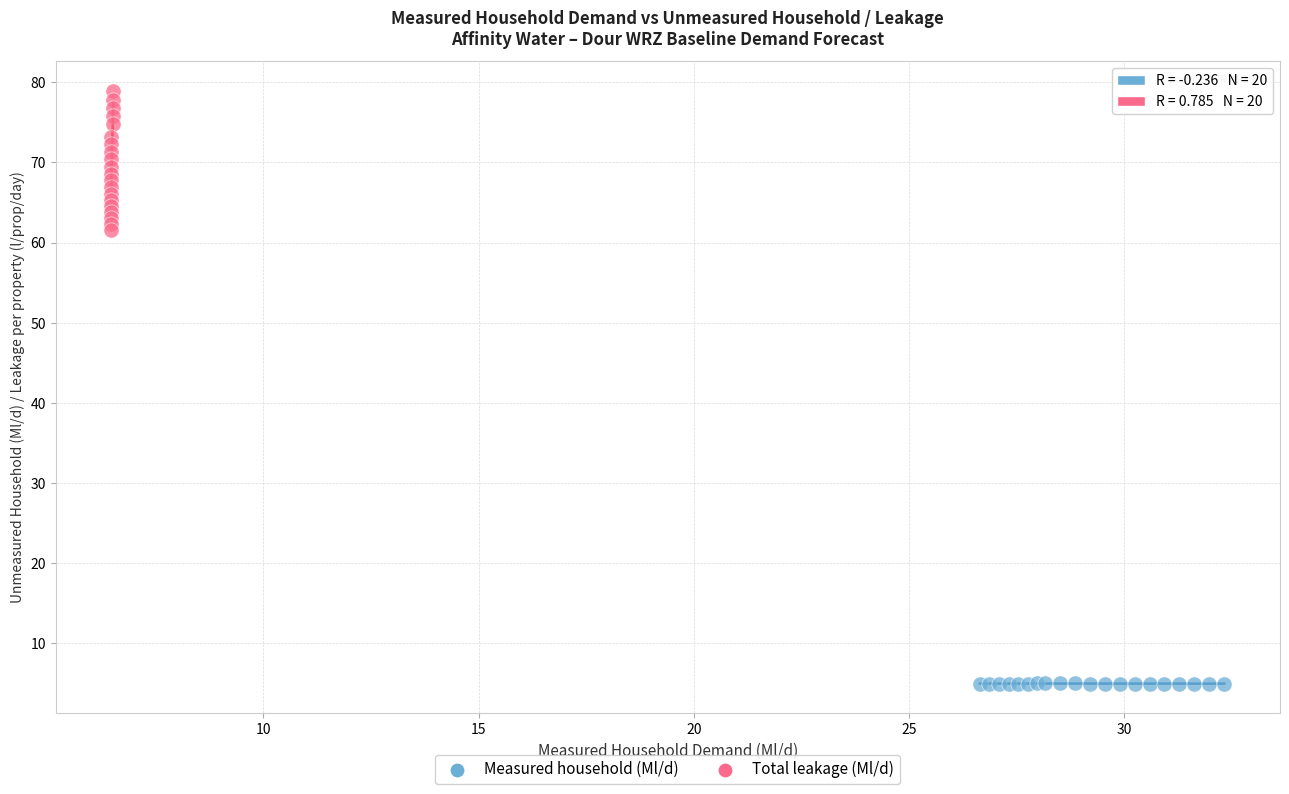

Which series contains the lowest Y value?

Measured household (Ml/d)